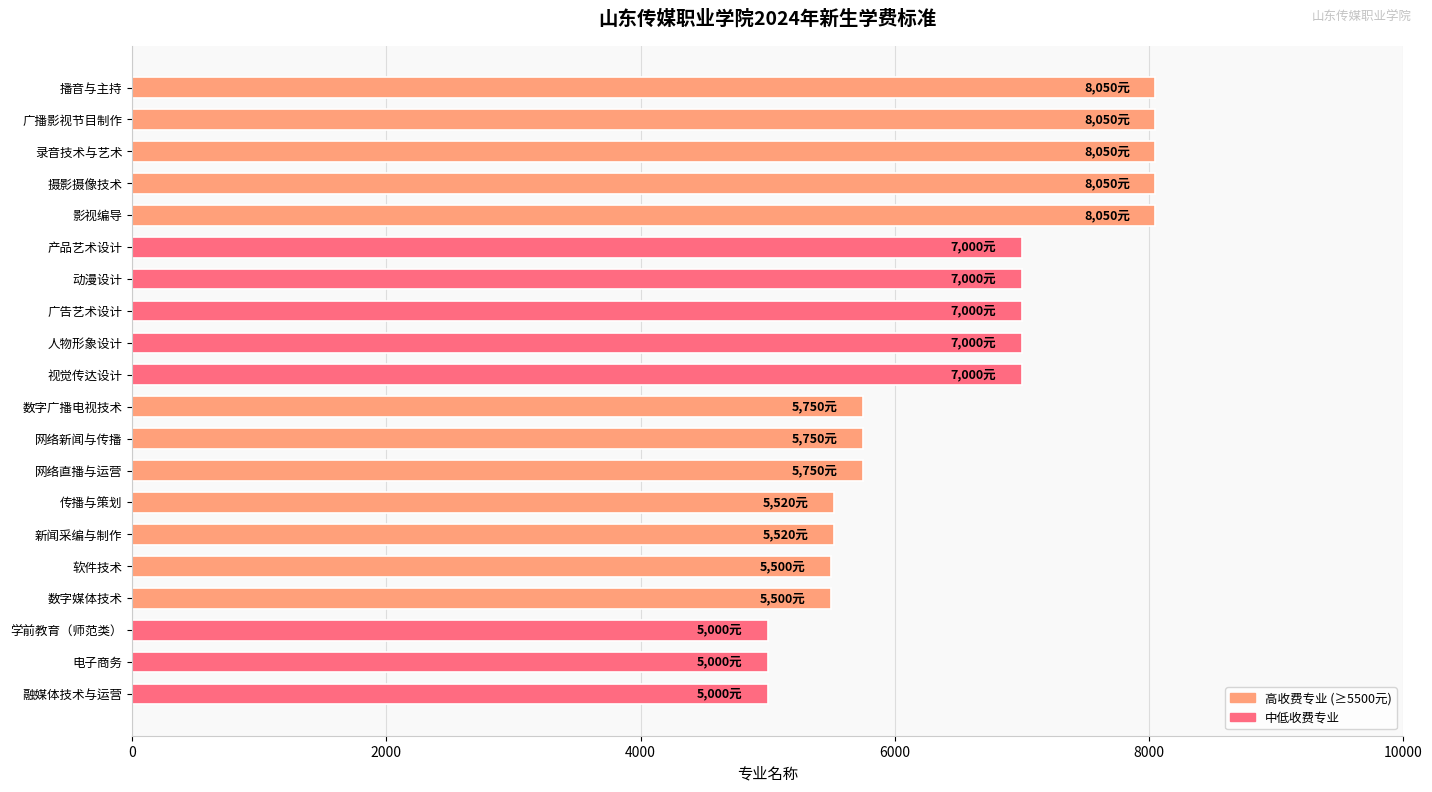

What is the ratio of the value at 学前教育（师范类） to the value at 动漫设计?

0.7